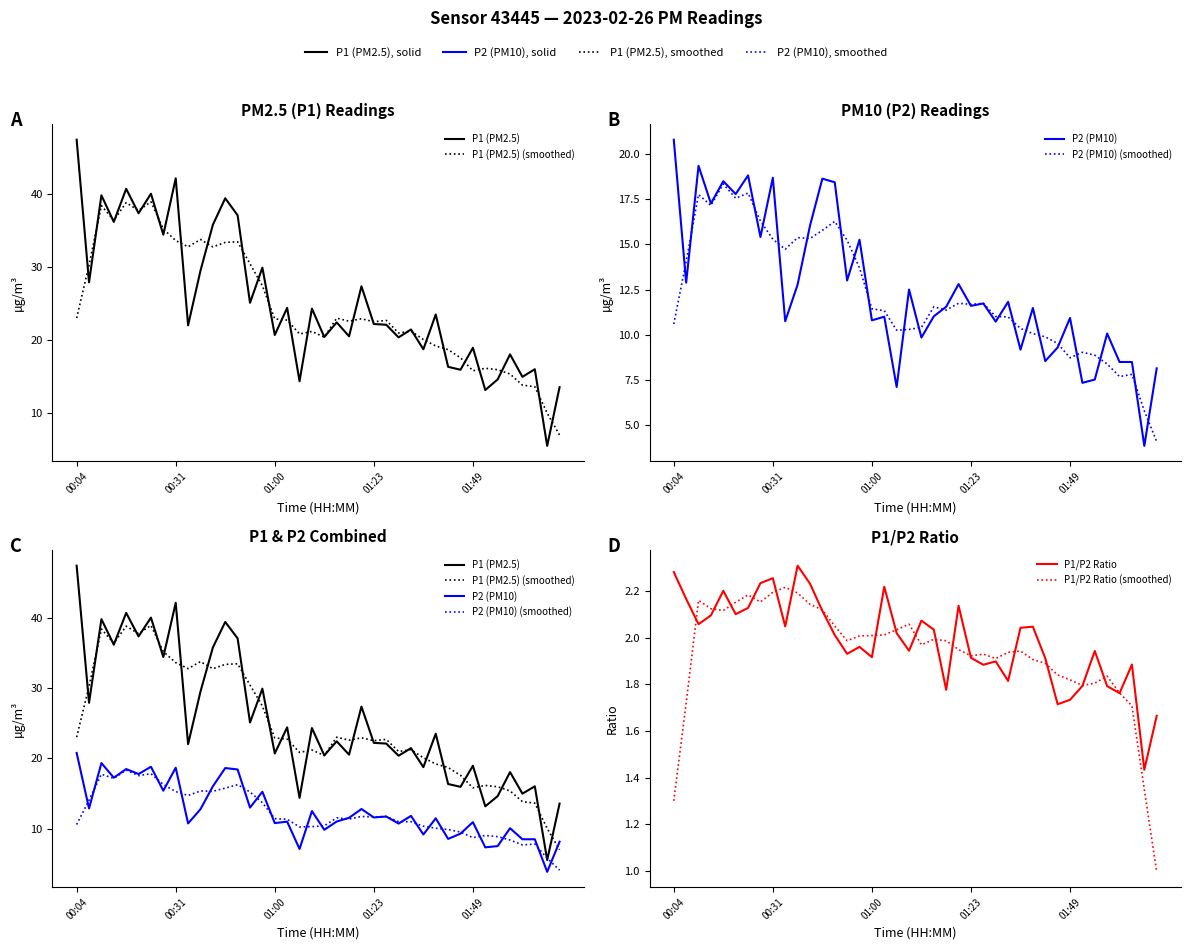

Reading left to right, transcribe all the data shown in this chart.

P1 (PM2.5): 47.4	27.9	39.8	36.1	40.7	37.3	40.0	34.4	42.1	22.0	29.5	35.8	39.4	37.0	25.1	29.9	20.7	24.4	14.4	24.3	20.4	22.4	20.5	27.4	22.2	22.1	20.4	21.4	18.8	23.5	16.4	15.9	18.9	13.2	14.6	18.1	15.0	16.0	5.5	13.6
P1 (PM2.5) (smoothed): 23.0	30.2	38.4	36.4	38.8	37.7	38.9	35.2	33.6	32.8	33.7	32.7	33.4	33.4	30.4	27.4	22.9	22.7	20.8	21.2	20.4	23.0	22.6	22.9	22.5	22.7	21.0	21.2	20.1	19.2	18.7	17.6	15.8	16.2	16.0	15.4	13.8	13.6	10.0	7.0
P2 (PM10): 20.8	12.9	19.3	17.2	18.5	17.8	18.8	15.4	18.7	10.8	12.8	16.0	18.6	18.4	13.0	15.2	10.8	11.0	7.1	12.5	9.8	11.0	11.6	12.8	11.6	11.7	10.7	11.8	9.2	11.5	8.6	9.3	10.9	7.3	7.5	10.1	8.5	8.5	3.9	8.2
P2 (PM10) (smoothed): 10.6	14.0	17.7	17.1	18.3	17.5	17.8	16.3	15.3	14.7	15.4	15.3	15.8	16.3	15.2	13.7	11.4	11.3	10.3	10.3	10.4	11.5	11.4	11.7	11.7	11.7	11.0	11.0	10.4	10.1	9.9	9.5	8.7	9.0	8.9	8.4	7.7	7.8	5.8	4.1
P1/P2 Ratio: 2.3	2.2	2.1	2.1	2.2	2.1	2.1	2.2	2.3	2.0	2.3	2.2	2.1	2.0	1.9	2.0	1.9	2.2	2.0	1.9	2.1	2.0	1.8	2.1	1.9	1.9	1.9	1.8	2.0	2.0	1.9	1.7	1.7	1.8	1.9	1.8	1.8	1.9	1.4	1.7
P1/P2 Ratio (smoothed): 1.3	1.7	2.2	2.1	2.1	2.2	2.2	2.2	2.2	2.2	2.2	2.1	2.1	2.0	2.0	2.0	2.0	2.0	2.0	2.1	2.0	2.0	2.0	1.9	1.9	1.9	1.9	1.9	1.9	1.9	1.9	1.8	1.8	1.8	1.8	1.8	1.8	1.7	1.3	1.0